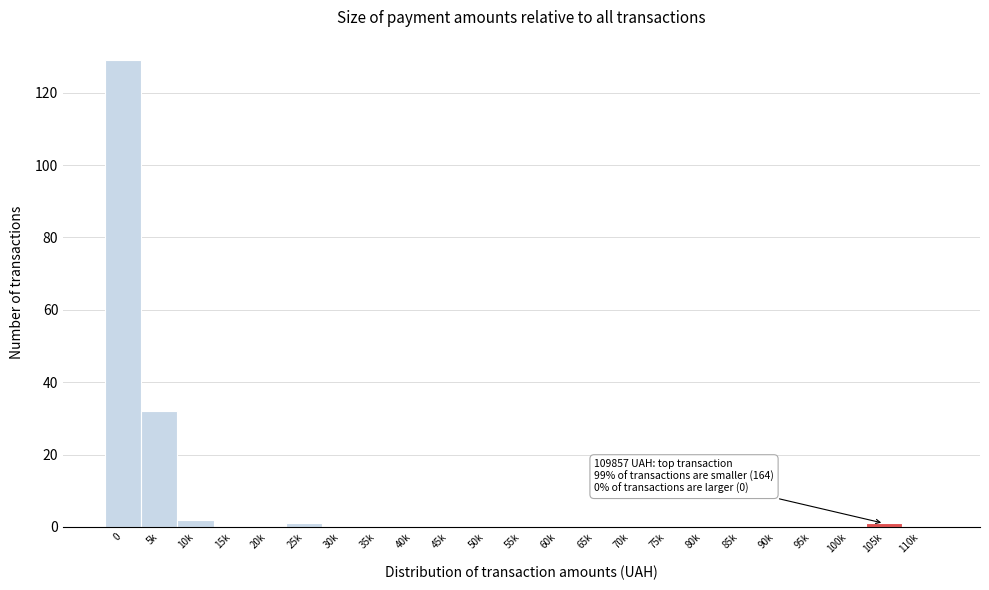

Reading left to right, transcribe all the data shown in this chart.

0=129	5k=32	10k=2	15k=0	20k=0	25k=1	30k=0	35k=0	40k=0	45k=0	50k=0	55k=0	60k=0	65k=0	70k=0	75k=0	80k=0	85k=0	90k=0	95k=0	100k=0	105k=1	110k=0